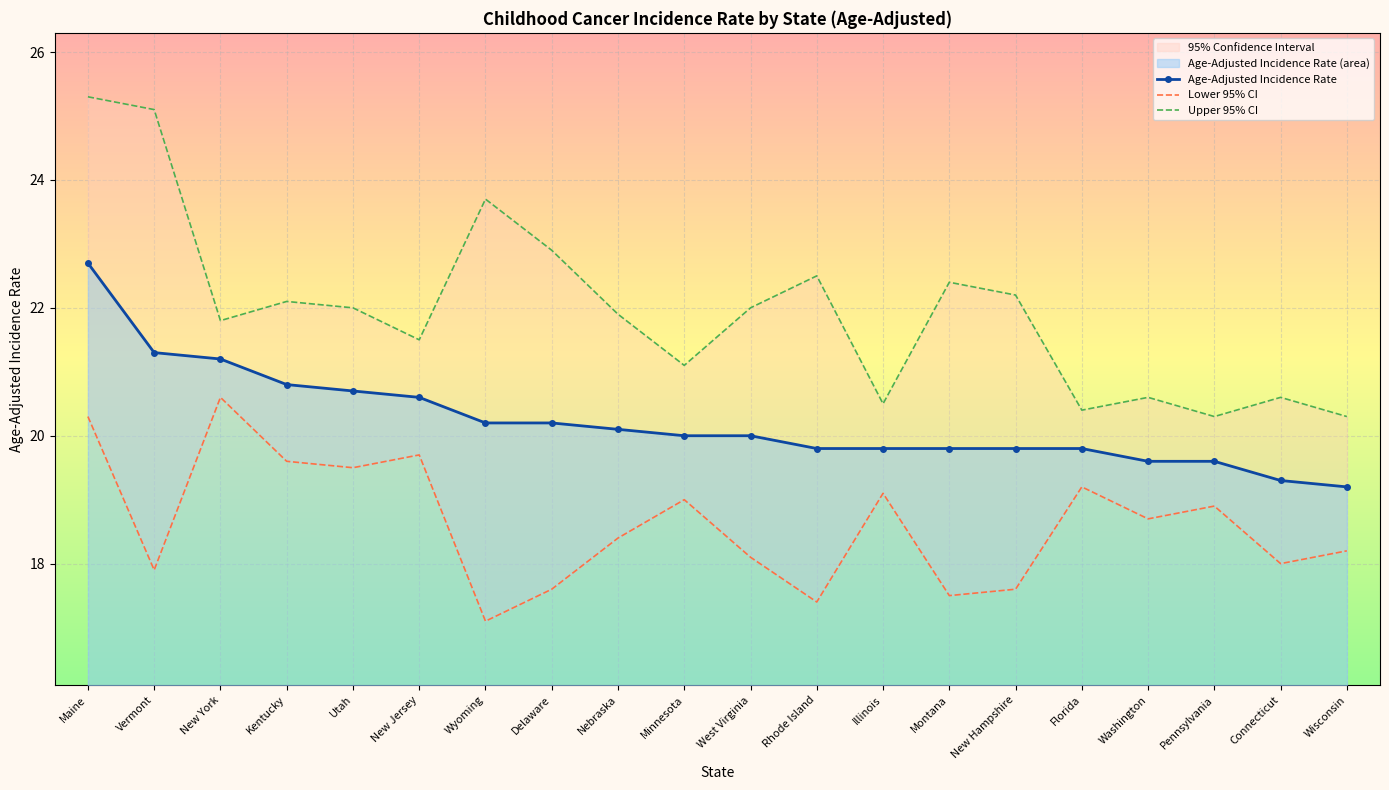

Which series changed the most between New York and Florida?

Lower 95% CI